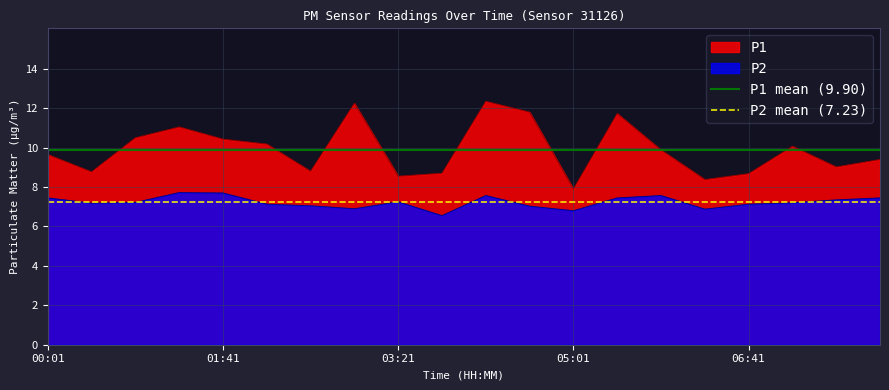

The P1 series shows 16.6 at 01:41. True or false?

False